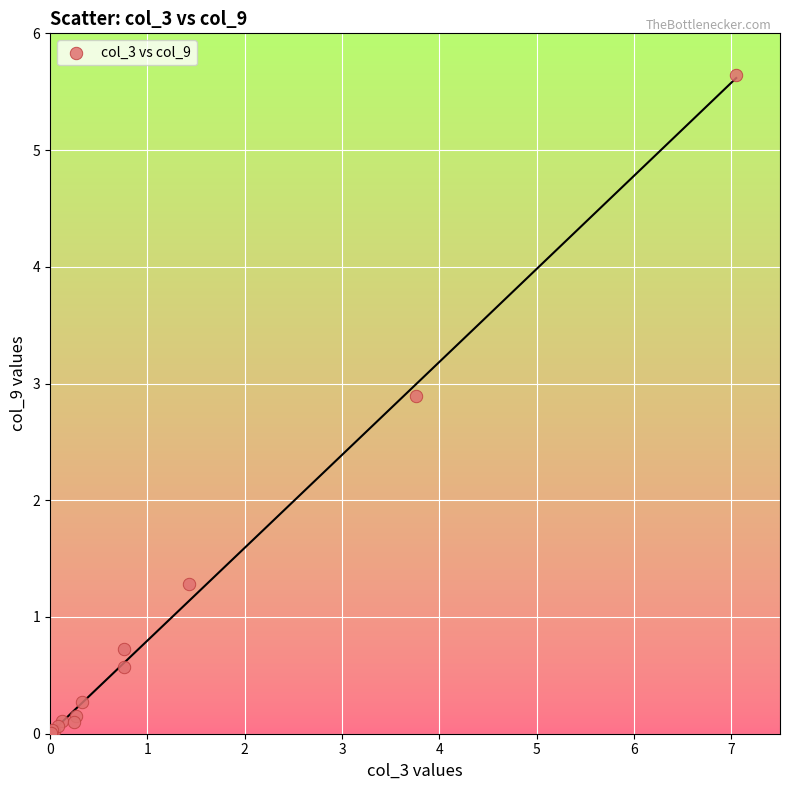

What Y value in the scatter plot is closest to 2?

1.3